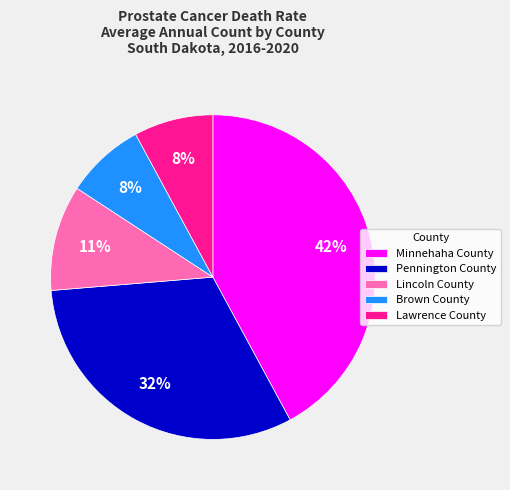

Between Lincoln County and Brown County, which is larger?

Lincoln County